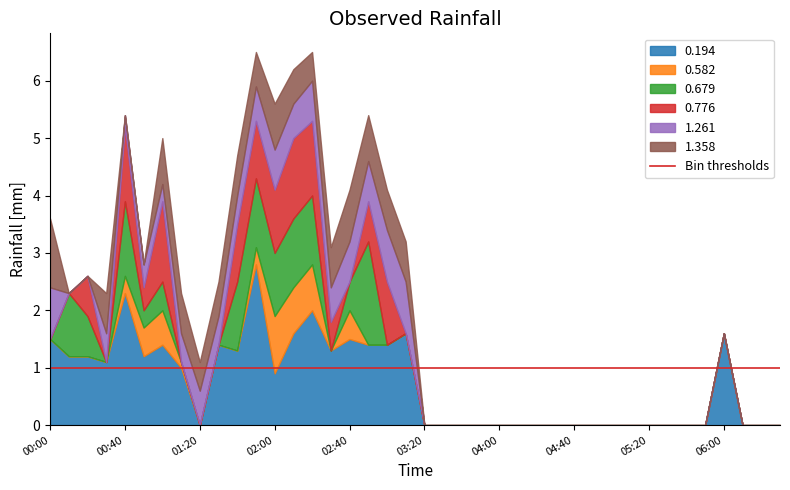

Where do 0.679 and 1.358 first cross each other?

00:00 and 00:10